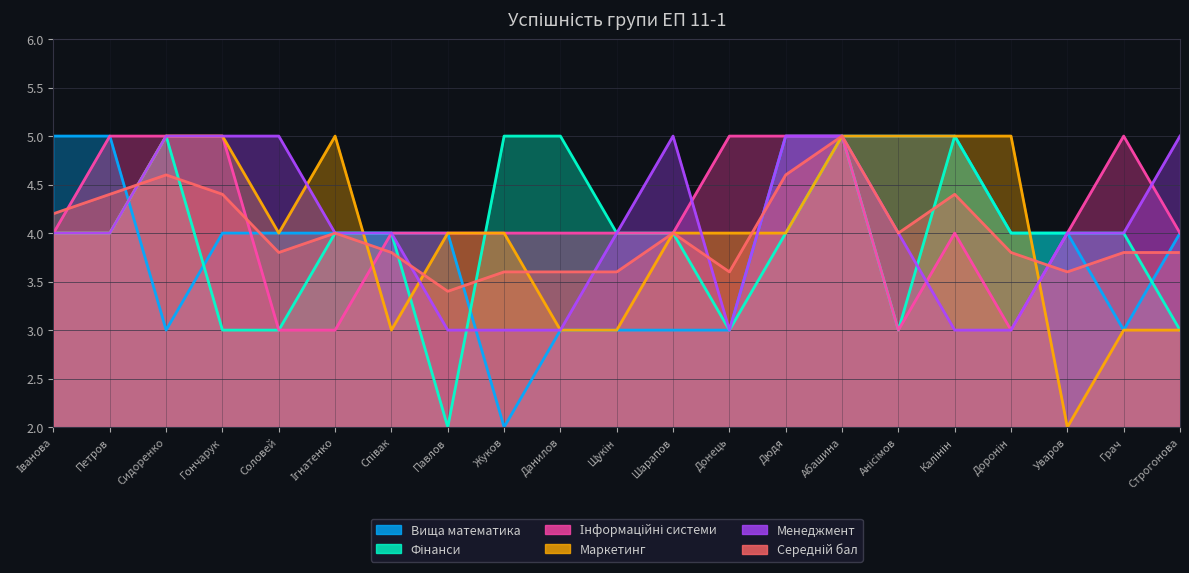

Is it true that Середній бал equals 3.6 at Жуков?

True